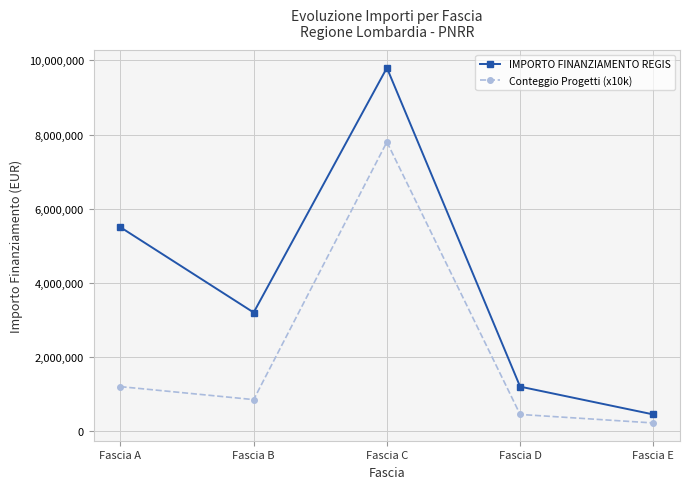

Which series has the largest total across all categories?

IMPORTO FINANZIAMENTO REGIS